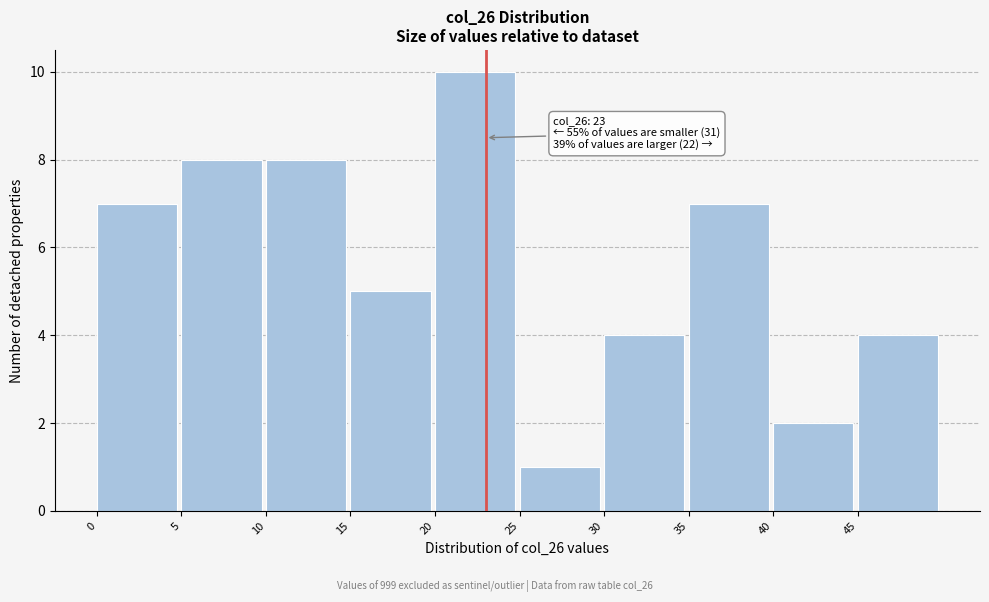

Over which range of the x-axis is the bar tallest?

20 to 25